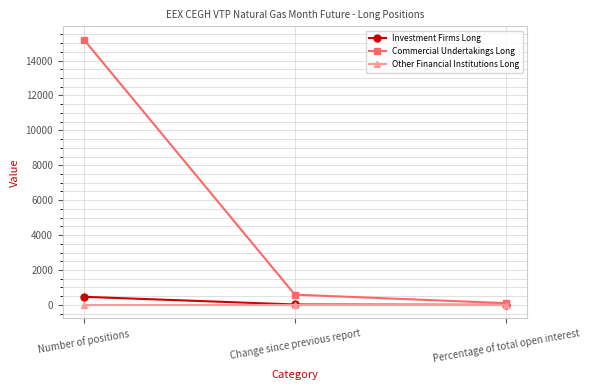

What is the difference between the highest and lowest values at Number of positions?

15198.0